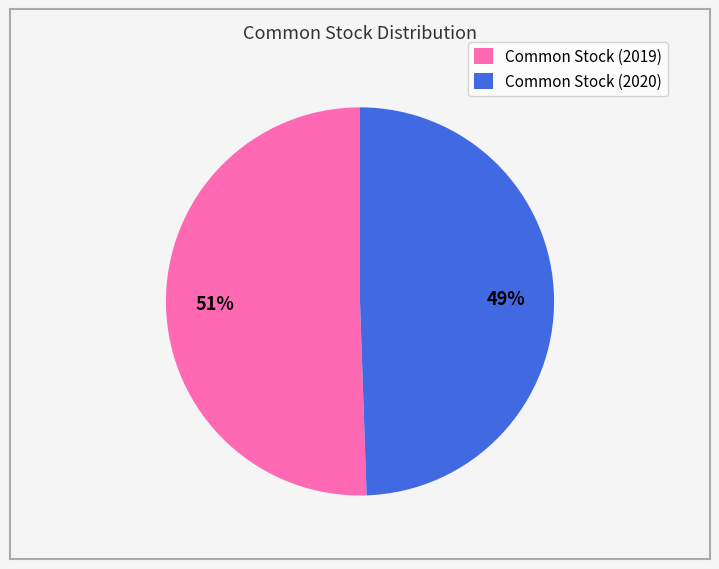

Is it true that Common Stock (2020) is 58% of the pie?

False